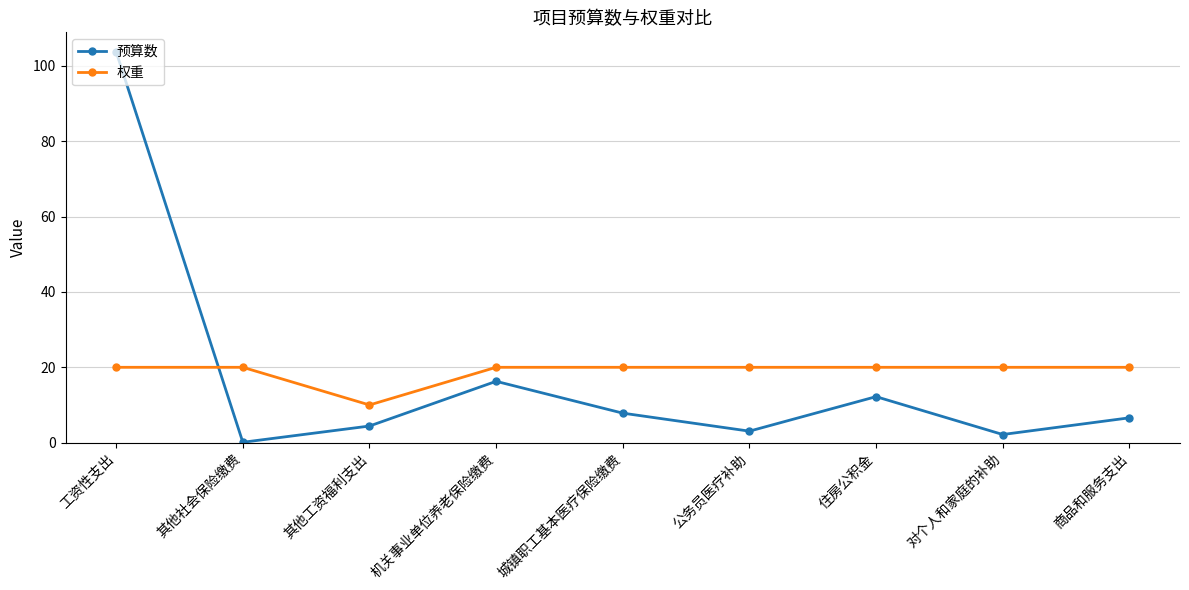

Does the chart display data point markers on the line(s)?

Yes